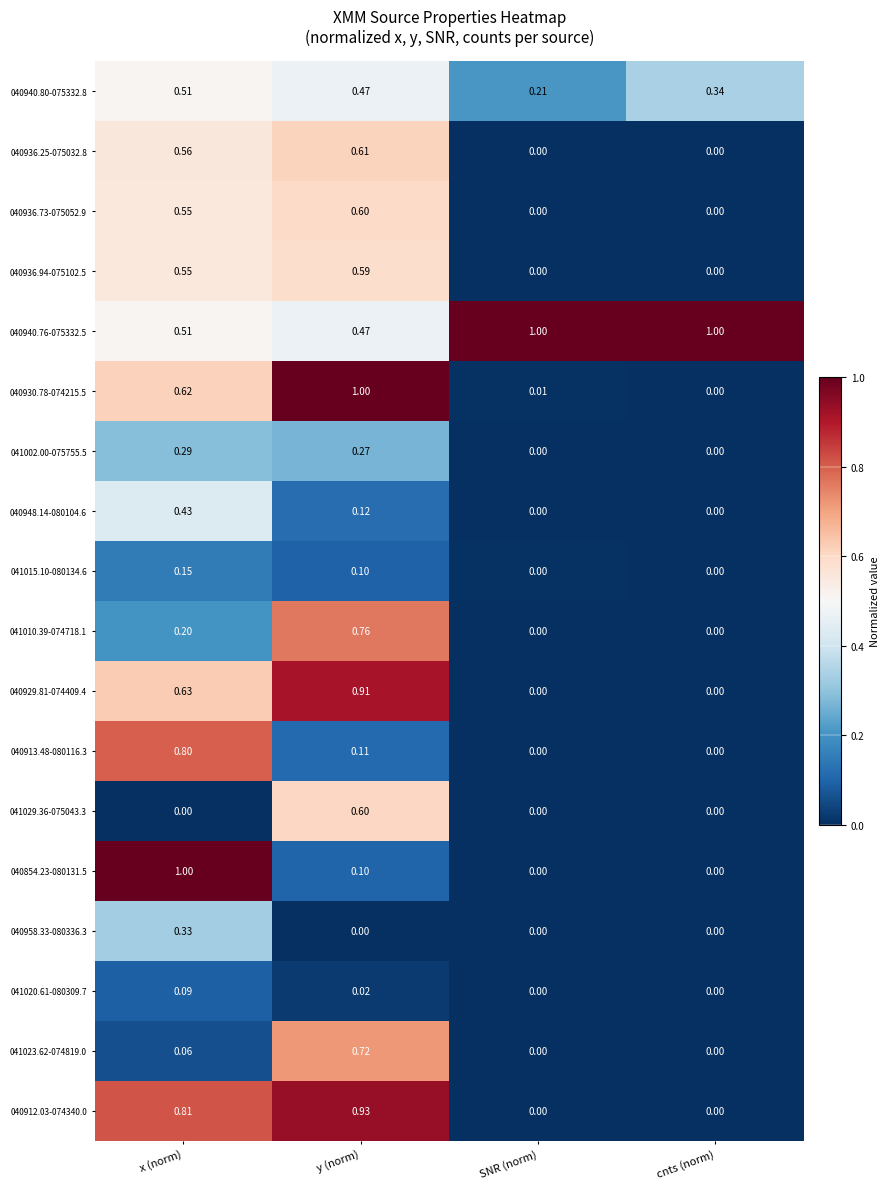

At which category is the sum across all series the highest?

y (norm)